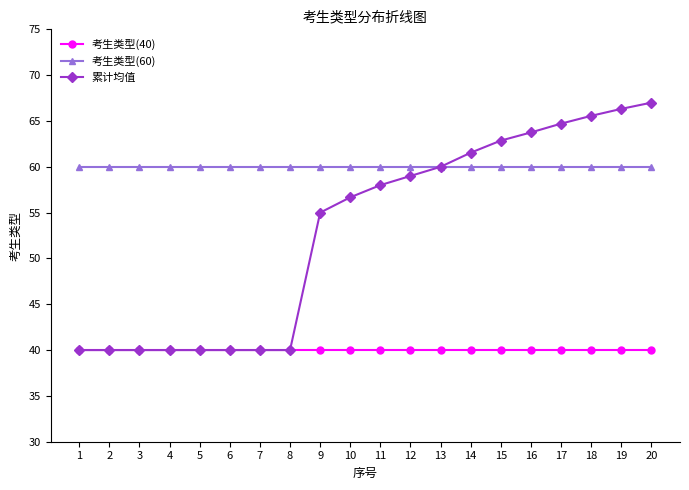

The value of 累计均值 at 12 is 103.3. True or false?

False